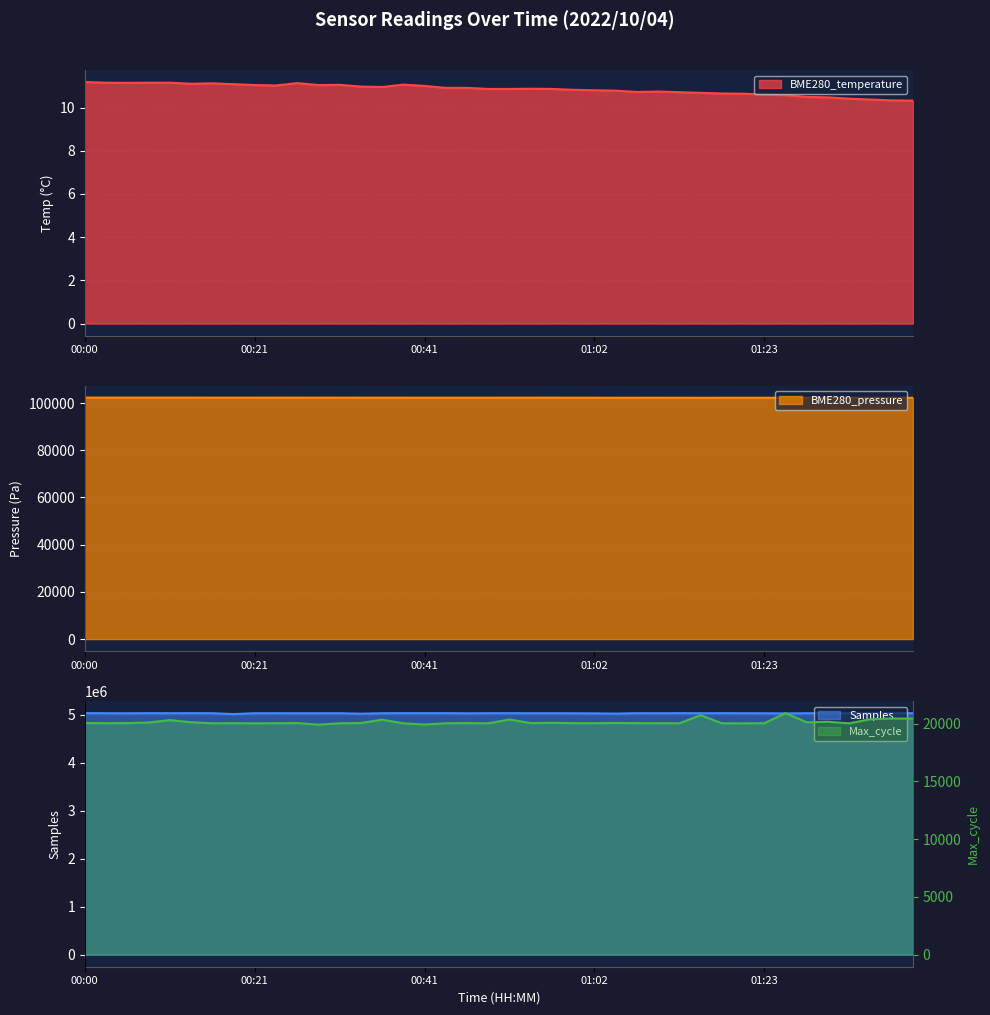

Reading left to right, transcribe all the data shown in this chart.

Samples: 00:00=5028999.0	00:03=5027151.0	00:05=5025605.0	00:08=5028213.0	00:11=5027179.0	00:13=5027760.0	00:16=5027386.0	00:18=5009623.0	00:21=5026978.0	00:23=5027233.0	00:26=5026223.0	00:28=5026452.0	00:31=5027146.0	00:33=5017582.0	00:36=5026639.0	00:39=5028243.0	00:41=5027268.0	00:44=5028548.0	00:47=5024904.0	00:49=5027244.0	00:52=5027599.0	00:54=5026433.0	00:57=5027118.0	01:00=5025581.0	01:02=5024055.0	01:05=5019304.0	01:07=5027606.0	01:10=5026412.0	01:13=5027900.0	01:15=5026939.0	01:18=5027902.0	01:20=5026920.0	01:23=5025916.0	01:26=5023725.0	01:28=5026836.0	01:31=5027795.0	01:33=5025533.0	01:36=5027548.0	01:38=5026306.0	01:40=5027773.0
BME280_pressure: 00:00=102292.7	00:03=102301.3	00:05=102305.1	00:08=102301.3	00:11=102298.6	00:13=102292.8	00:16=102285.2	00:18=102282.0	00:21=102277.1	00:23=102274.6	00:26=102276.8	00:28=102274.4	00:31=102276.1	00:33=102268.0	00:36=102267.3	00:39=102264.1	00:41=102264.8	00:44=102264.1	00:47=102262.2	00:49=102262.0	00:52=102267.5	00:54=102265.6	00:57=102270.2	01:00=102257.9	01:02=102248.2	01:05=102239.3	01:07=102240.9	01:10=102238.0	01:13=102228.2	01:15=102223.1	01:18=102226.3	01:20=102228.2	01:23=102226.0	01:26=102237.4	01:28=102232.9	01:31=102231.4	01:33=102218.4	01:36=102226.2	01:38=102225.8	01:40=102221.3
BME280_temperature: 00:00=11.2	00:03=11.2	00:05=11.1	00:08=11.2	00:11=11.2	00:13=11.1	00:16=11.1	00:18=11.1	00:21=11.0	00:23=11.0	00:26=11.1	00:28=11.0	00:31=11.1	00:33=11.0	00:36=10.9	00:39=11.1	00:41=11.0	00:44=10.9	00:47=10.9	00:49=10.9	00:52=10.9	00:54=10.9	00:57=10.9	01:00=10.8	01:02=10.8	01:05=10.8	01:07=10.7	01:10=10.7	01:13=10.7	01:15=10.7	01:18=10.7	01:20=10.6	01:23=10.6	01:26=10.6	01:28=10.5	01:31=10.5	01:33=10.4	01:36=10.4	01:38=10.3	01:40=10.3
Max_cycle: 00:00=20052.0	00:03=20037.0	00:05=20046.0	00:08=20098.0	00:11=20304.0	00:13=20120.0	00:16=20029.0	00:18=20035.0	00:21=20025.0	00:23=20032.0	00:26=20048.0	00:28=19913.0	00:31=20029.0	00:33=20053.0	00:36=20341.0	00:39=20026.0	00:41=19923.0	00:44=20029.0	00:47=20045.0	00:49=20025.0	00:52=20361.0	00:54=20044.0	00:57=20071.0	01:00=20040.0	01:02=20038.0	01:05=20056.0	01:07=20041.0	01:10=20035.0	01:13=20029.0	01:15=20733.0	01:18=20030.0	01:20=20025.0	01:23=20036.0	01:26=20908.0	01:28=20112.0	01:31=20160.0	01:33=20025.0	01:36=20387.0	01:38=20443.0	01:40=20439.0